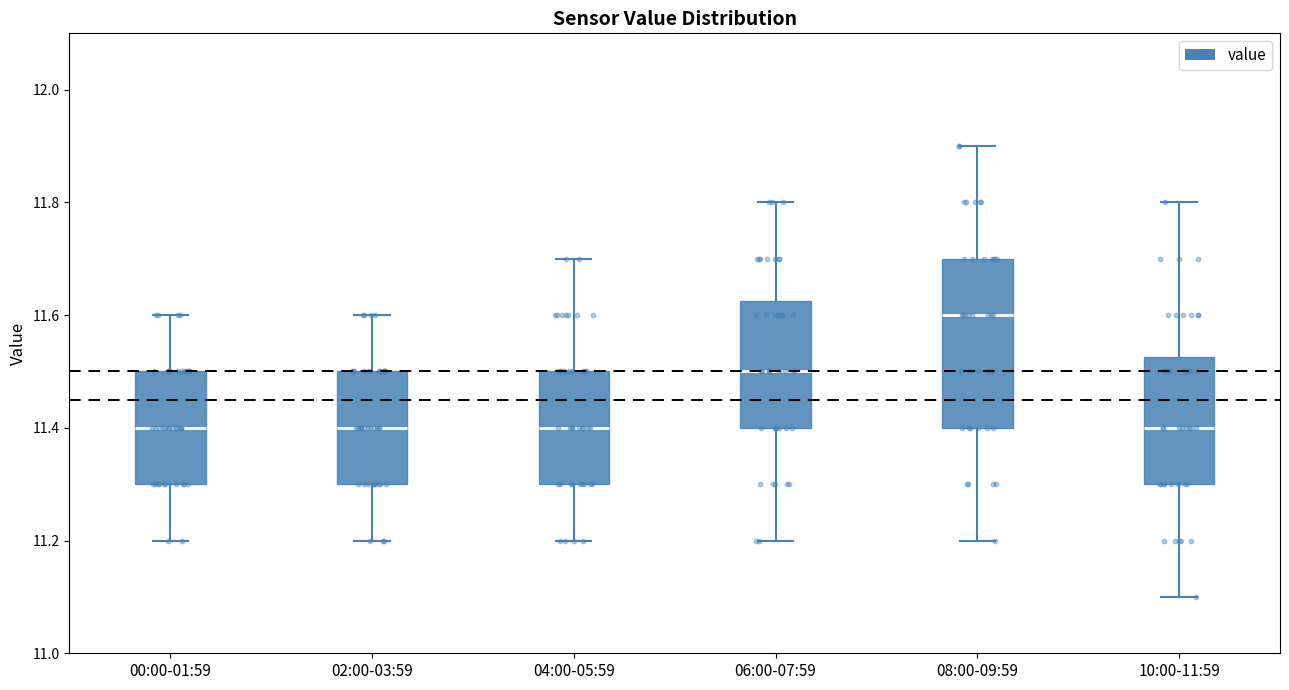

Which box has the highest median line?

08:00-09:59